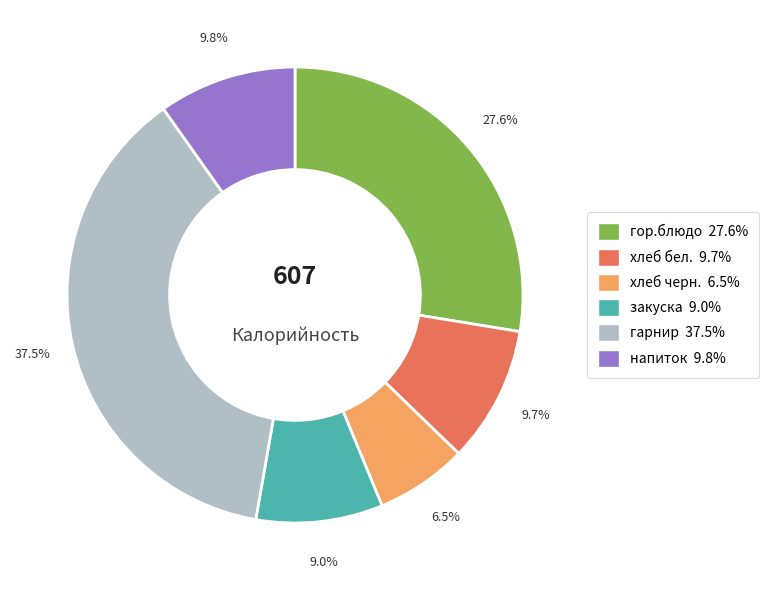

Approximately how many times larger is the value at напиток 9.8% compared to закуска 9.0%?

1.1